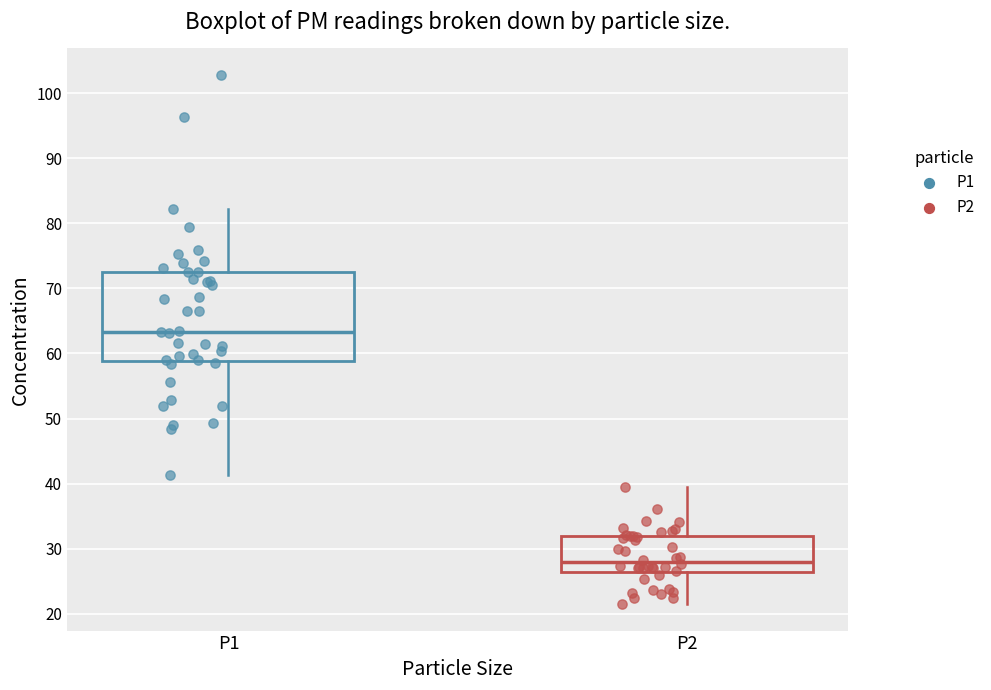

Reading left to right, transcribe this box plot: for each box, give where its median line is, the range the box spans, and where its two whiskers end, as read against the y-axis. The values are not printed on the chart, so give them approximately, as read against the axis.

P1: median 63, box 59 to 72, whiskers 41 to 82
P2: median 28, box 26 to 32, whiskers 22 to 39